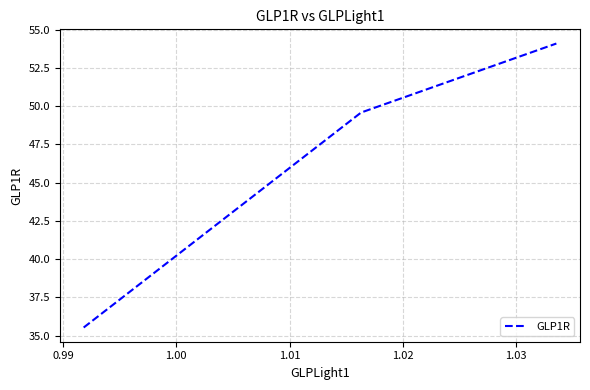

What is the sum of all values?

139.2